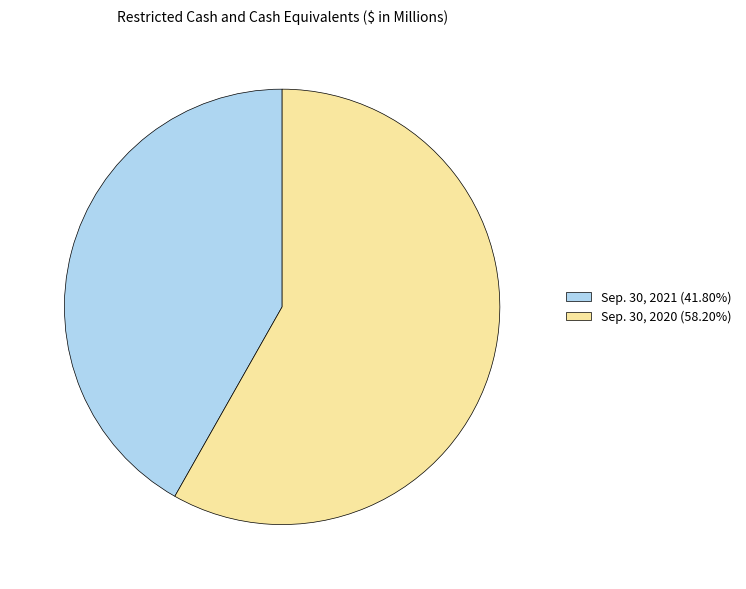

Between Sep. 30, 2021 and Sep. 30, 2020, which is larger?

Sep. 30, 2020